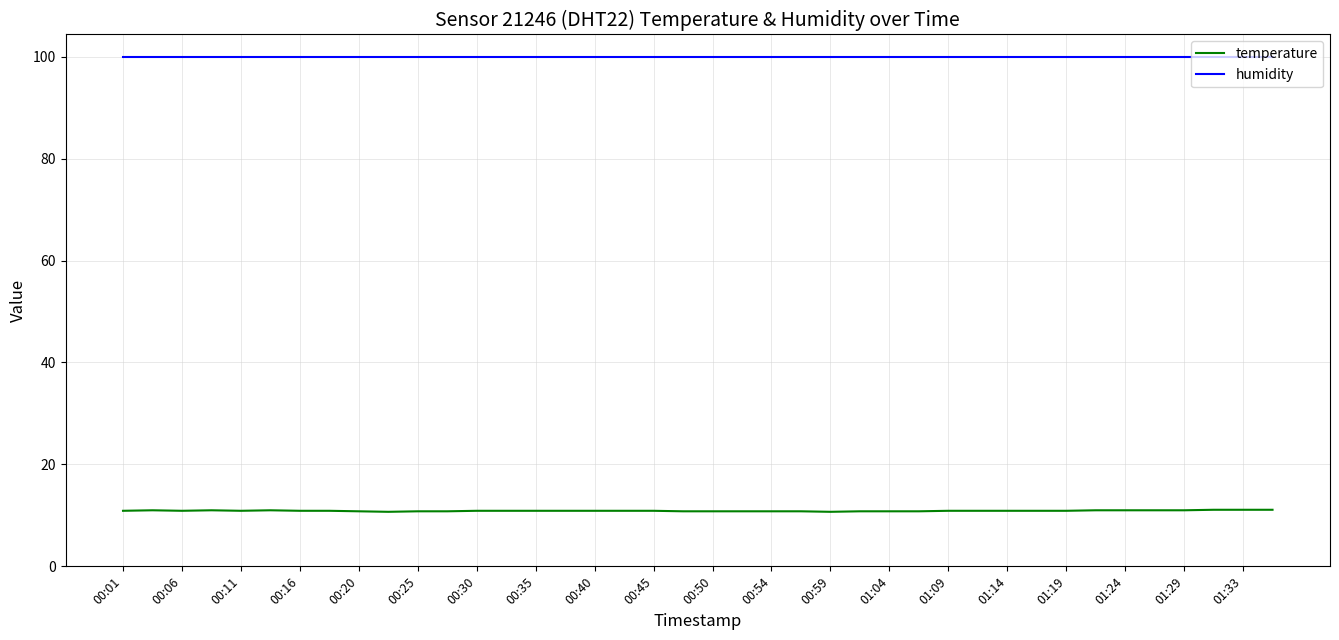

What are all the series names shown in the legend?

temperature, humidity